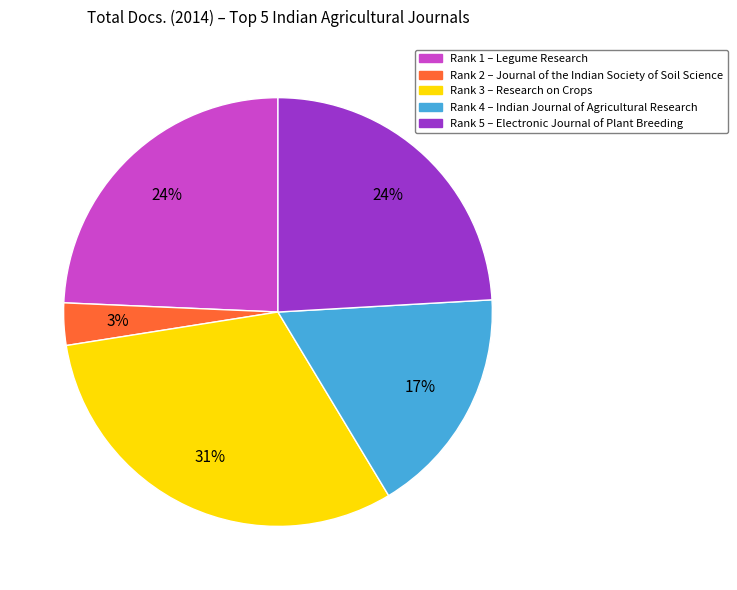

To the nearest percent, what is the difference between the largest and smallest slice percentages?

28%